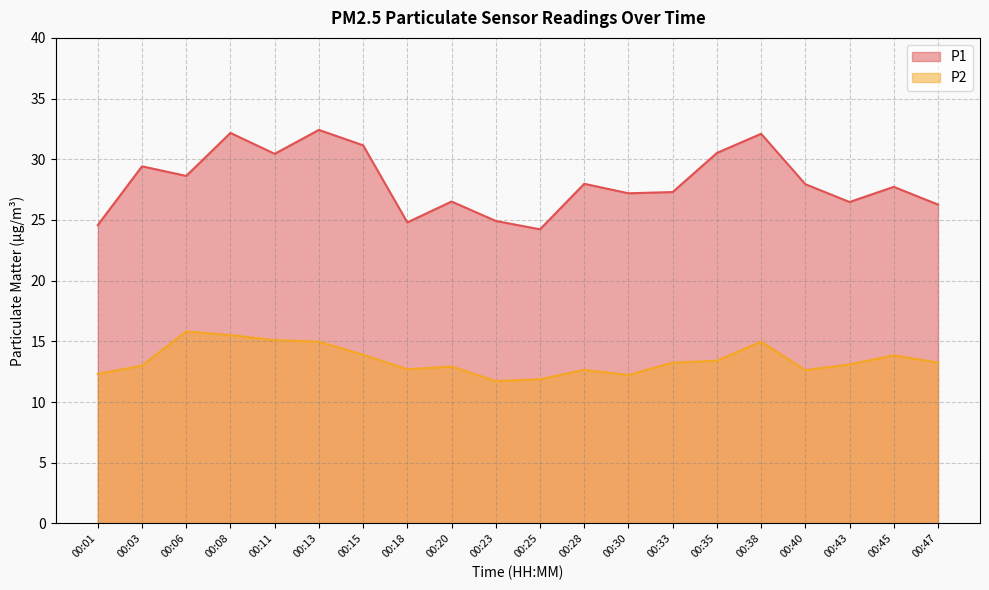

What is the difference between the maximum and second lowest values in the P1 series?

7.8